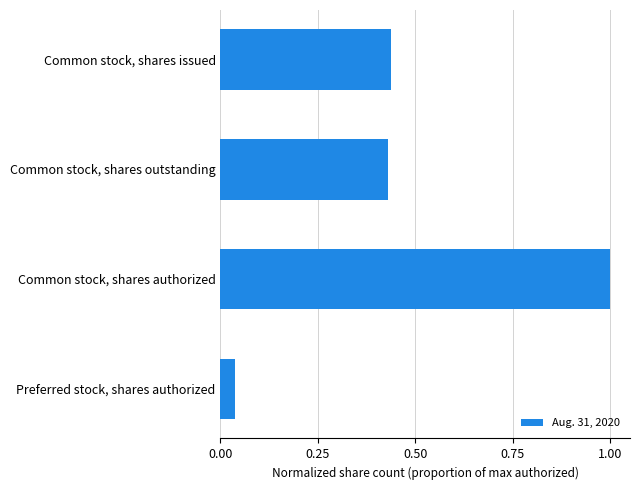

The value at Common stock, shares authorized is 1.0. True or false?

True